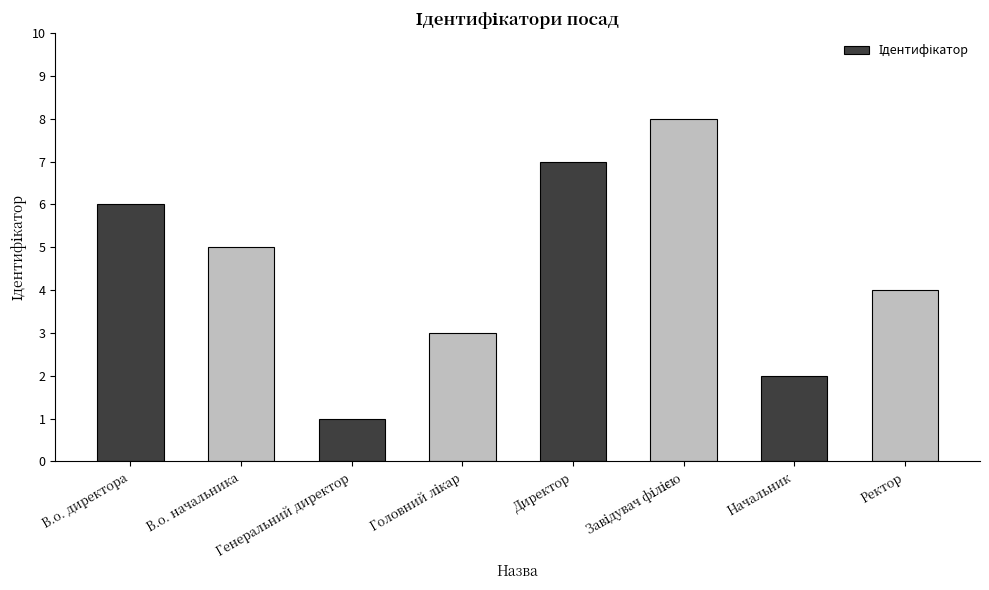

The chart shows a value of 7 at В.о. начальника. True or false?

False